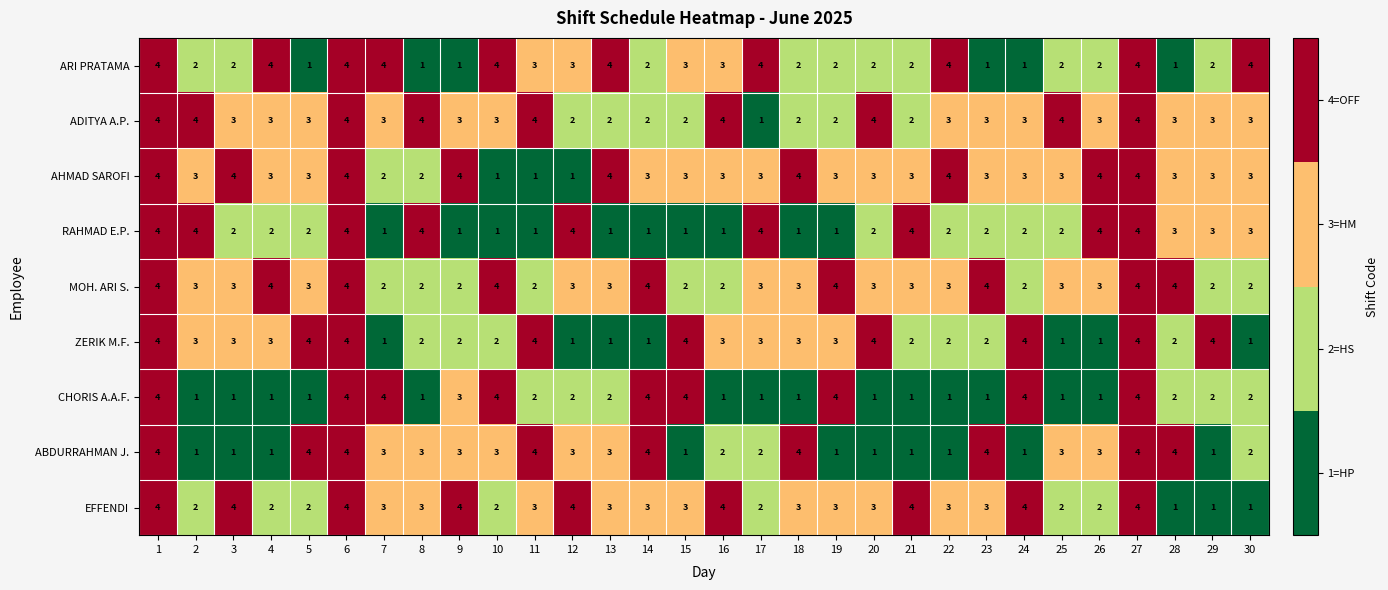

What is the highest value of the ARI PRATAMA series?

4